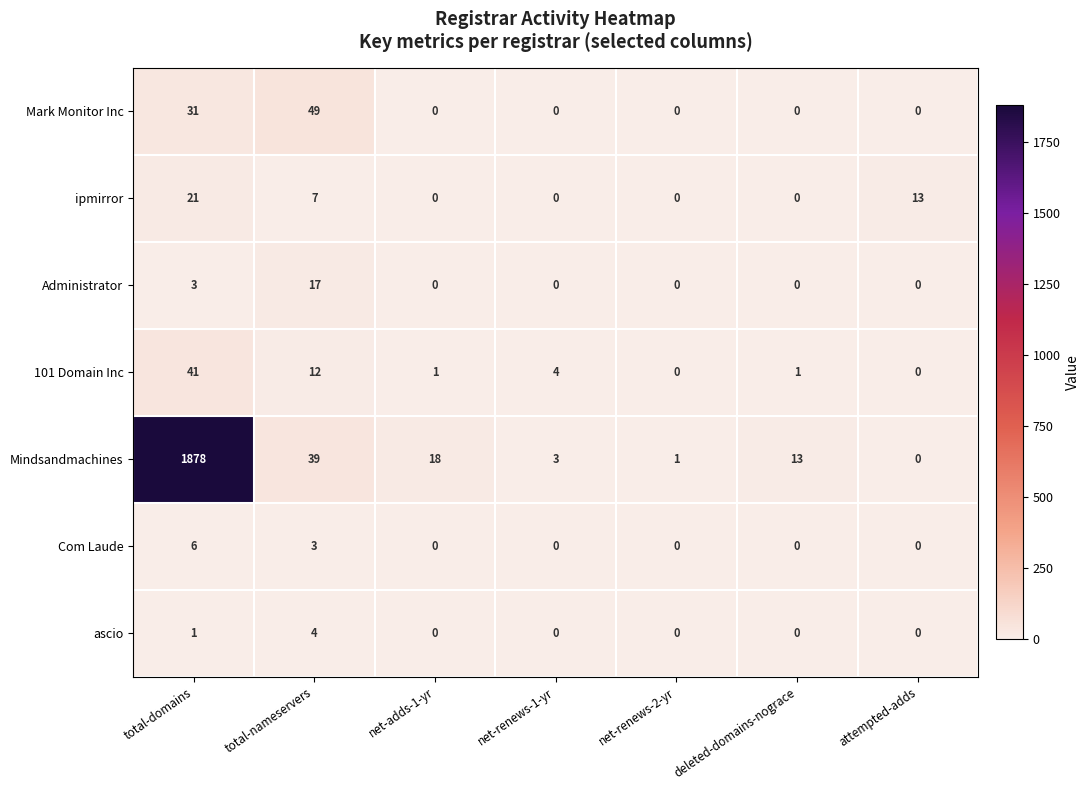

Is it true that 101 Domain Inc equals 41 at total-domains?

True